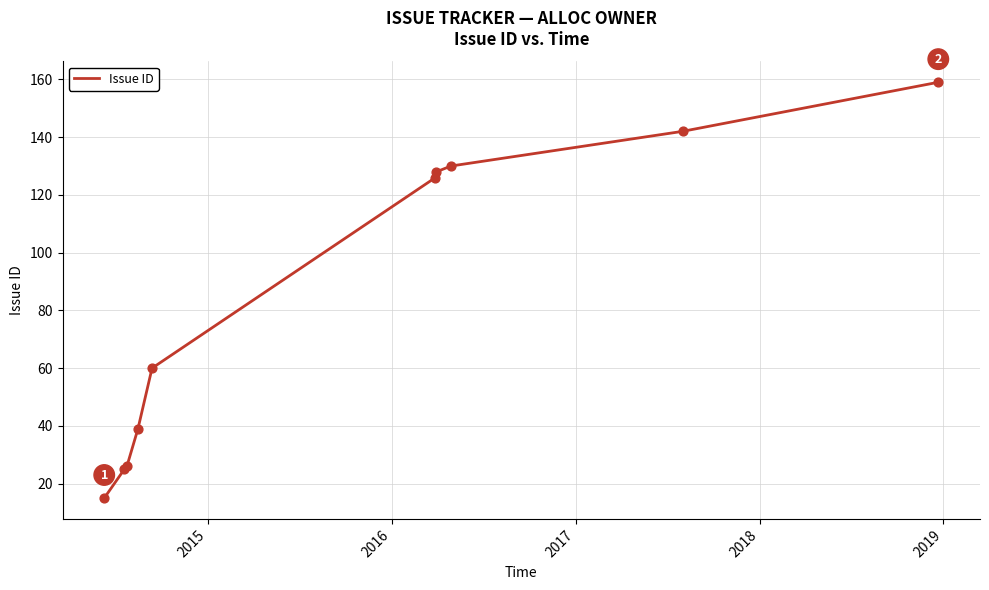

What is the difference between the maximum and minimum values?

144